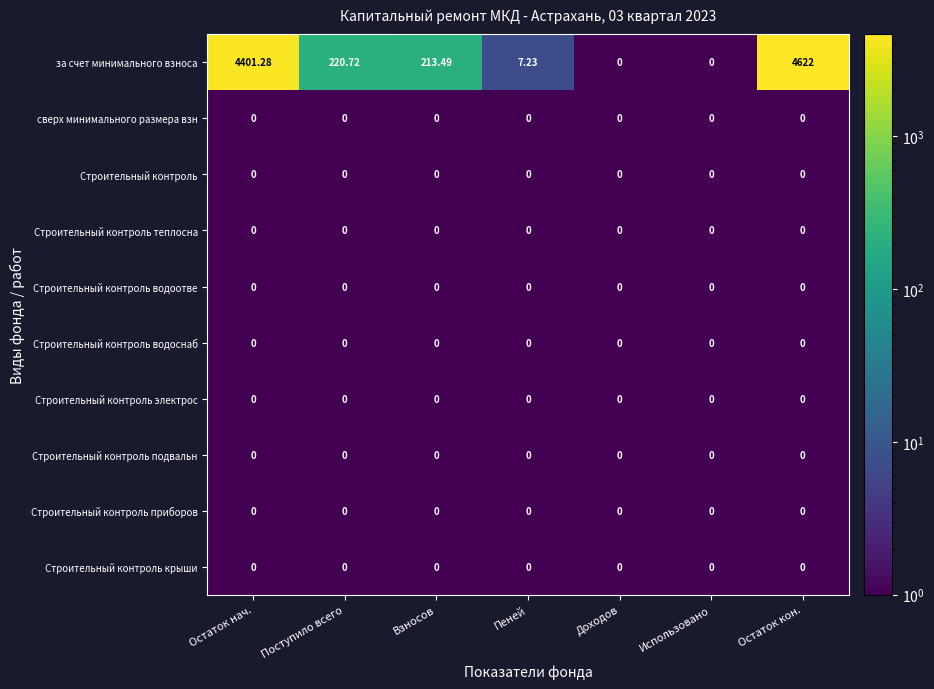

At which label does за счет минимального взноса first exceed 213?

Остаток нач.